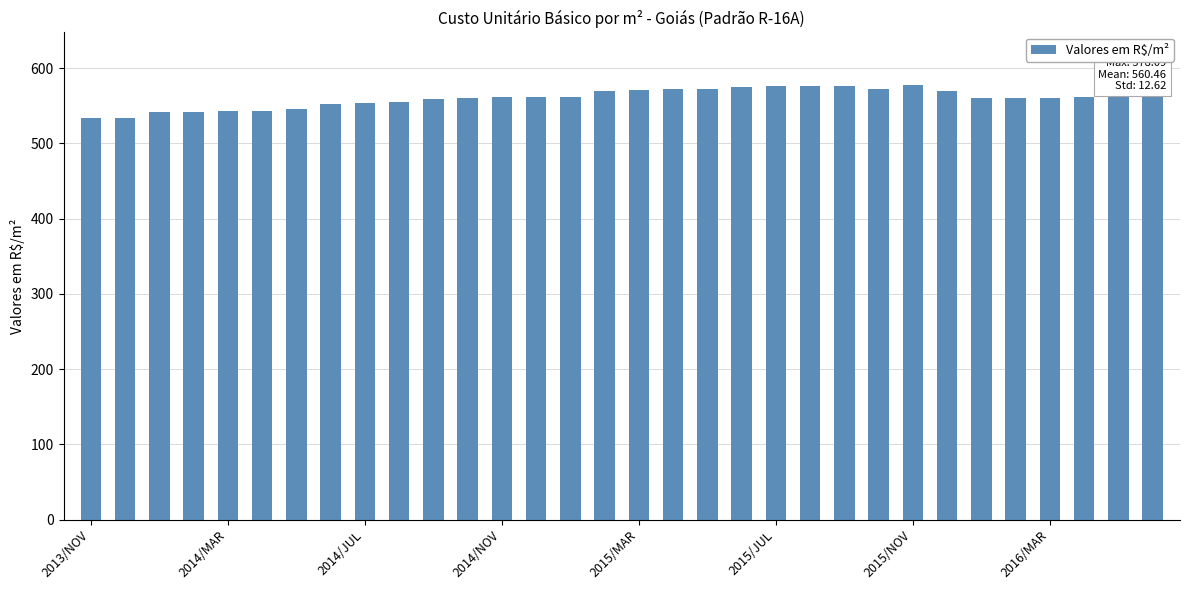

What is the difference between the second highest and second lowest values?

41.8